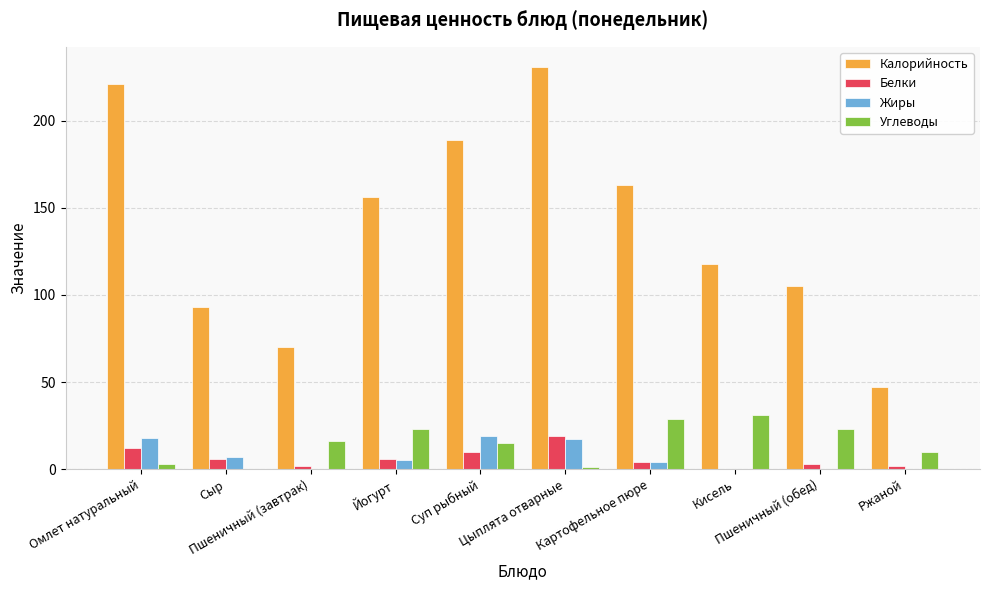

The Жиры series shows 5 at Йогурт. True or false?

True